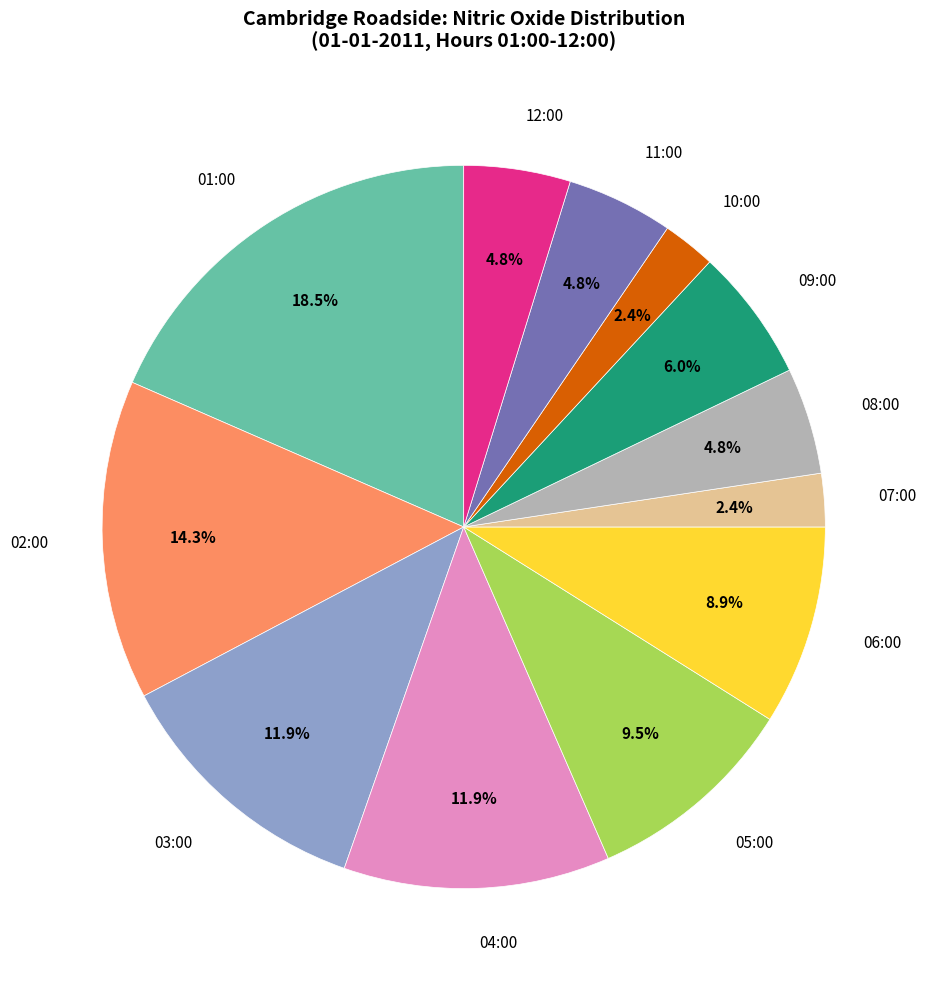

What is the largest slice in the pie chart?

01:00